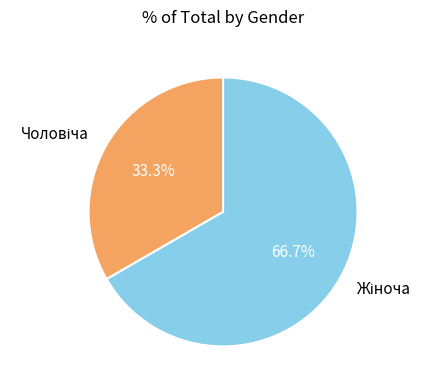

Is there a majority slice in this chart?

Yes